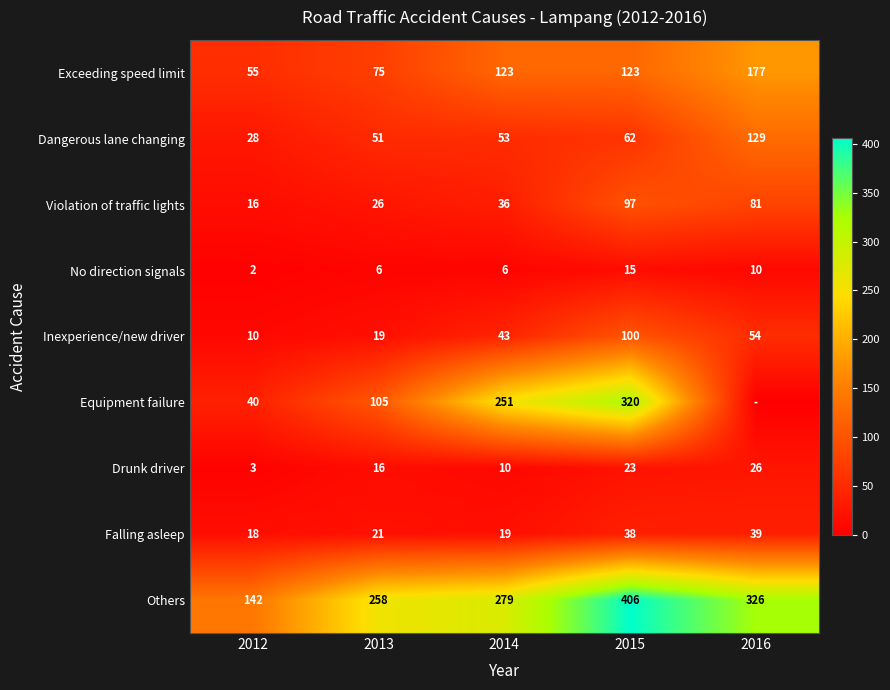

The Others series shows 406 at 2015. True or false?

True